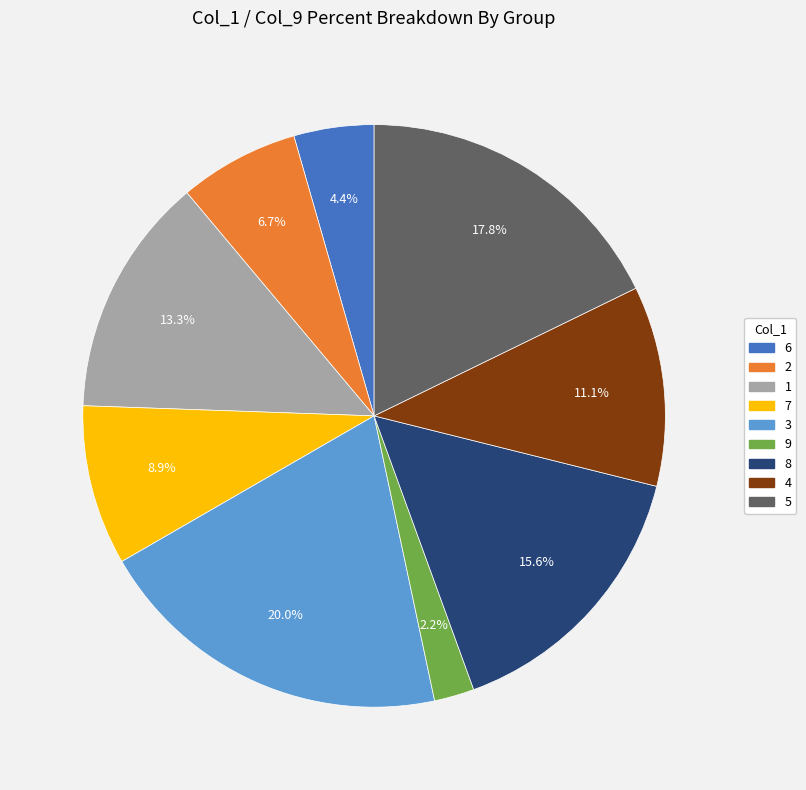

Approximately how many times larger is the value at 8 compared to 2?

2.3